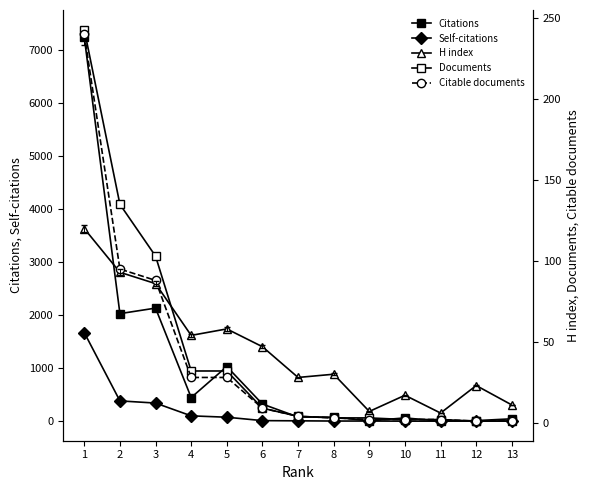

List the series in order of their peak value, lowest first.

H index, Citable documents, Documents, Self-citations, Citations